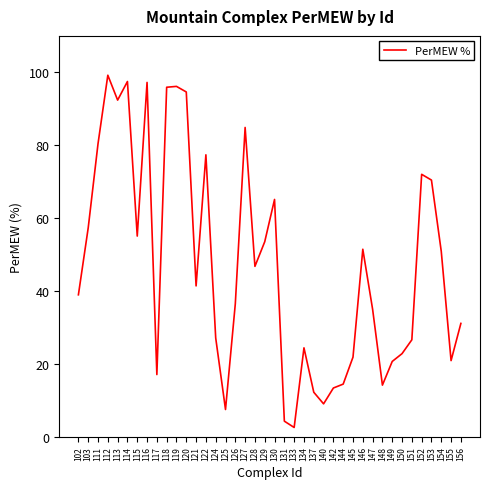

How many lines are shown in the chart?

1